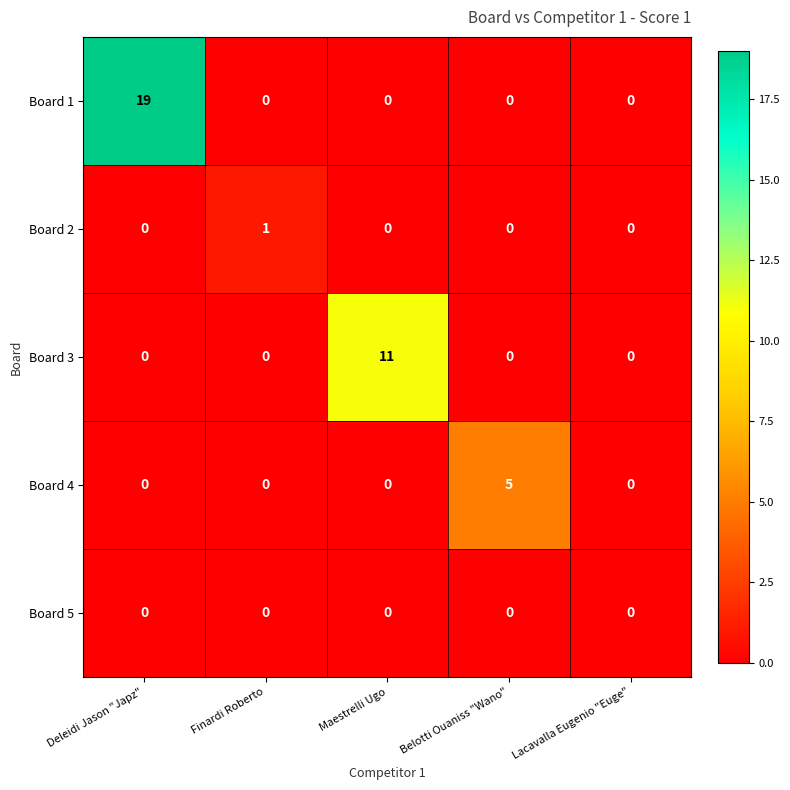

How many positive values does the Board 1 series have?

1